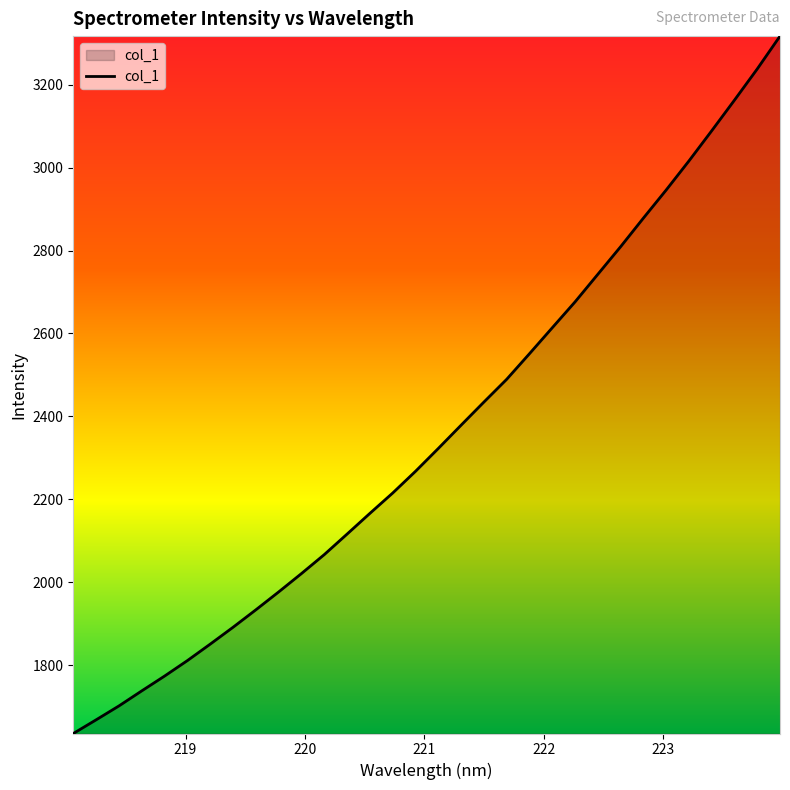

What is the maximum value shown in the chart?

3317.1